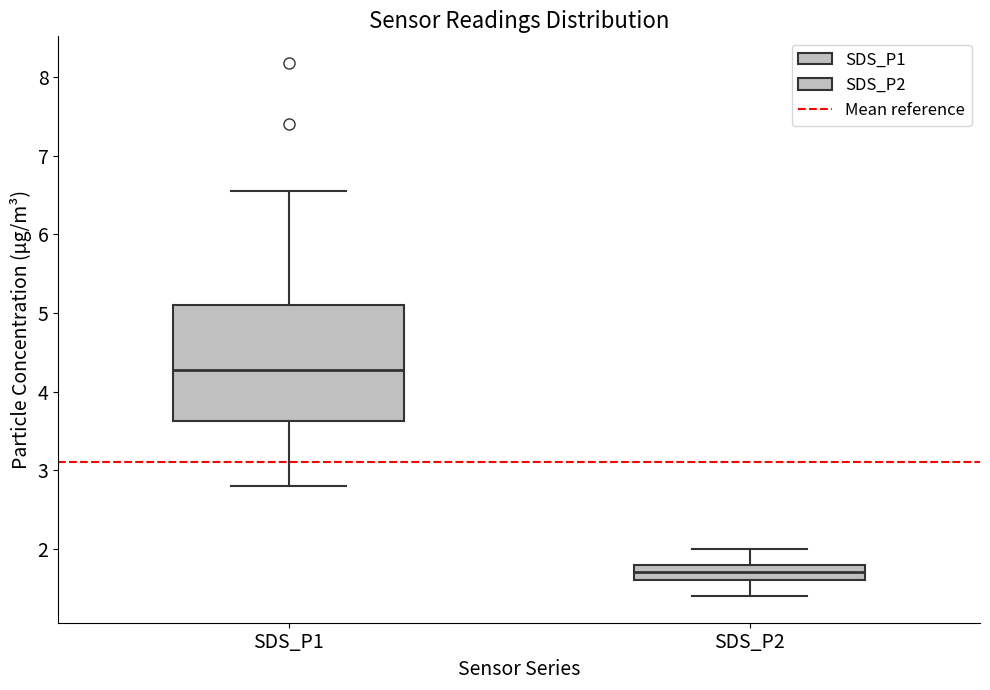

Where is the lower edge of the box for SDS_P1 on the y-axis? The values are not printed on the chart, so give them approximately, as read against the axis.

3.6